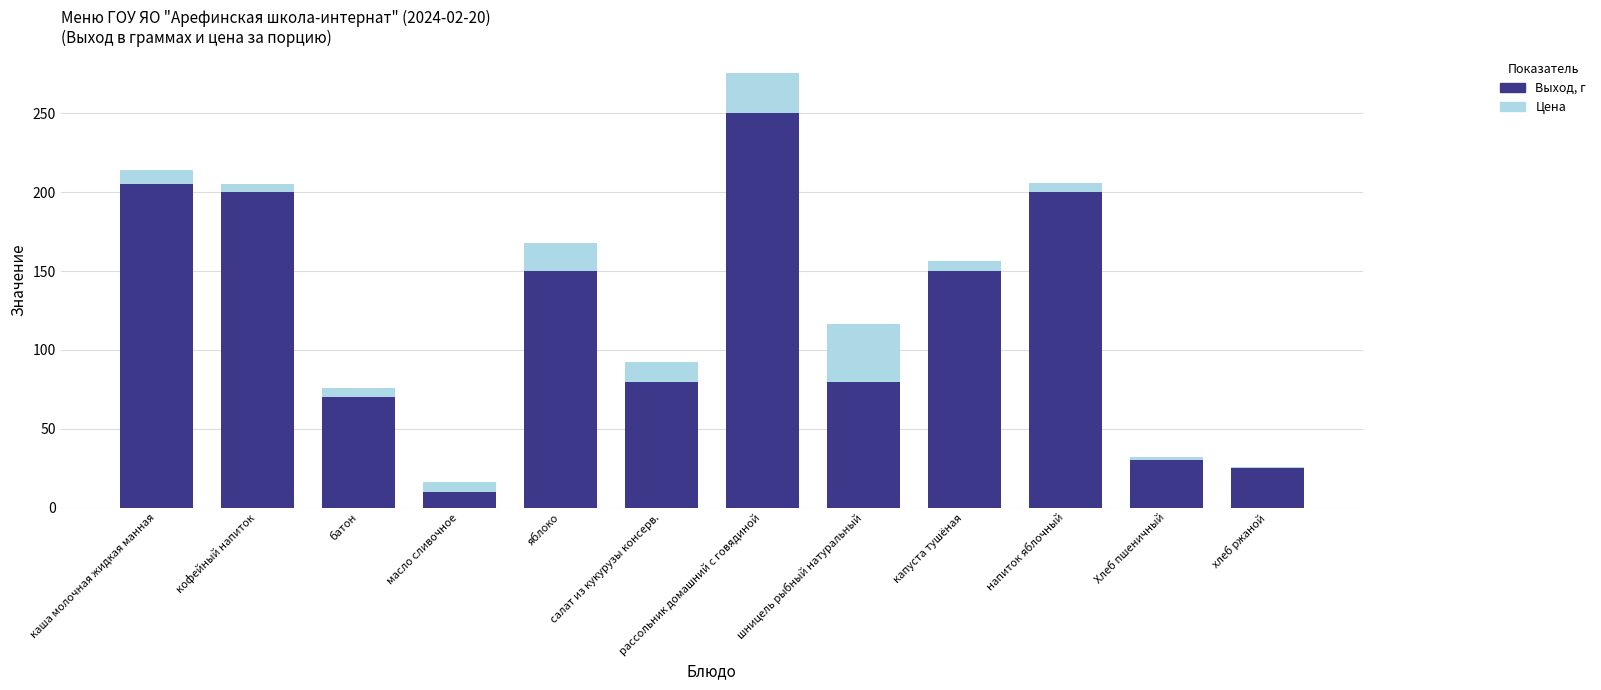

At which label does Выход, г reach its peak?

рассольник домашний с говядиной